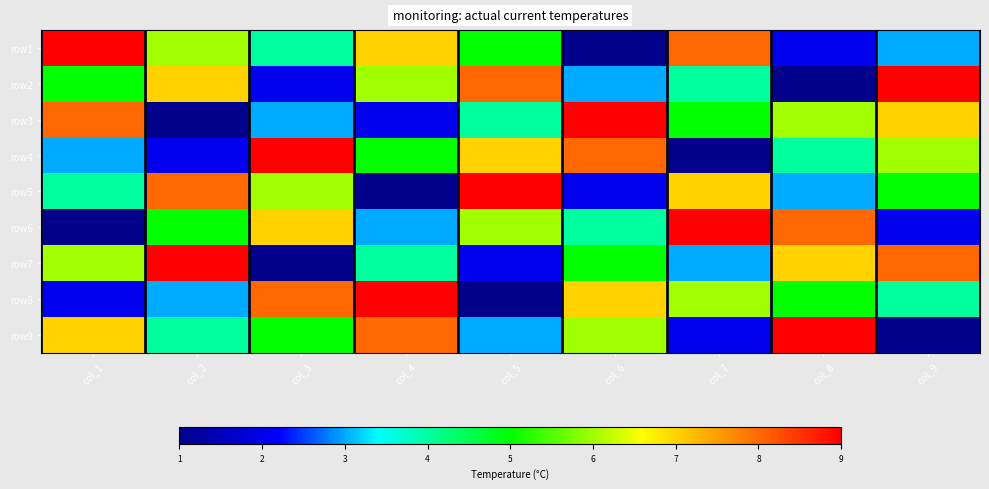

Between col_2 and col_5, which is larger?

col_2